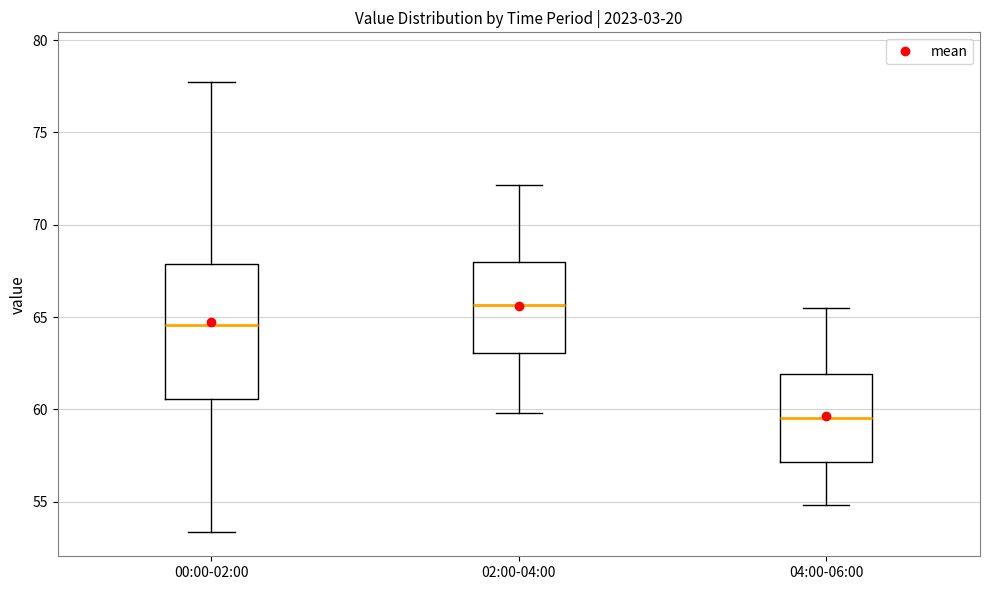

Which box has the highest median line?

02:00-04:00